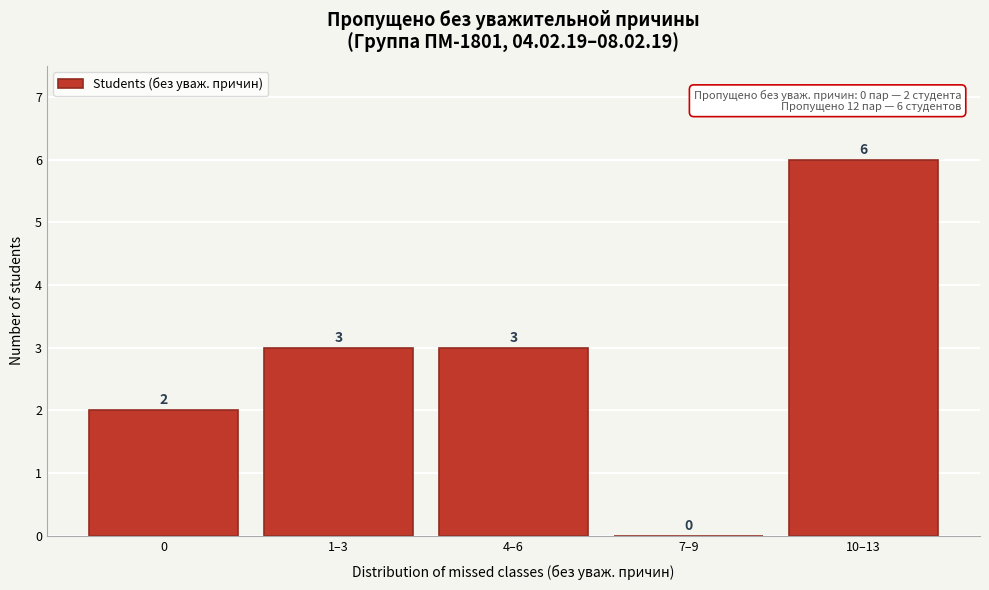

Reading left to right, extract all data points from this chart.

0=2	1–3=3	4–6=3	7–9=0	10–13=6